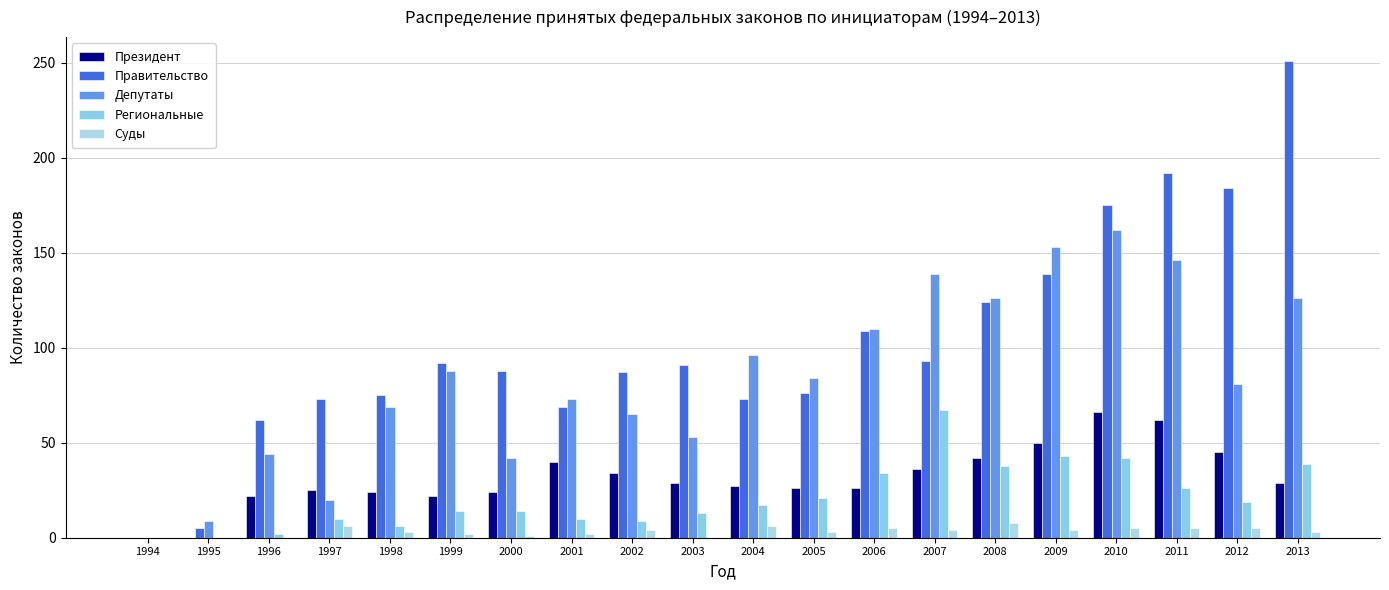

How many groups of bars are there?

20